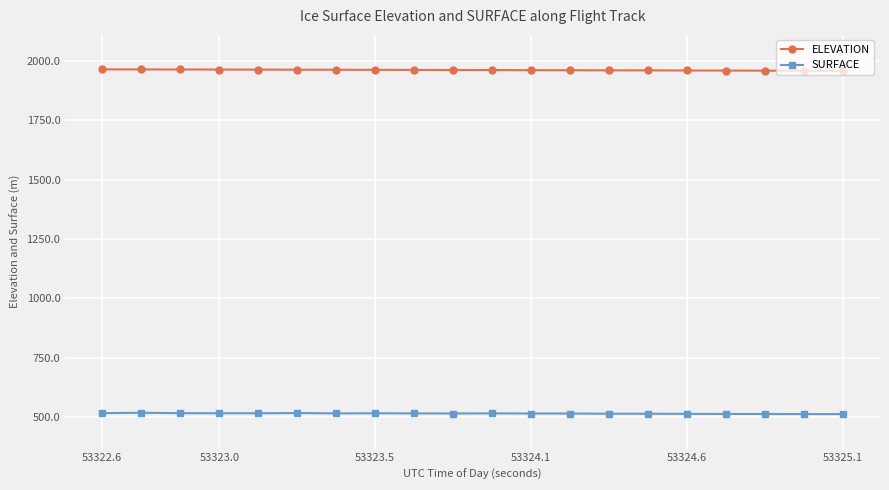

What is the highest value of the SURFACE series?

518.7